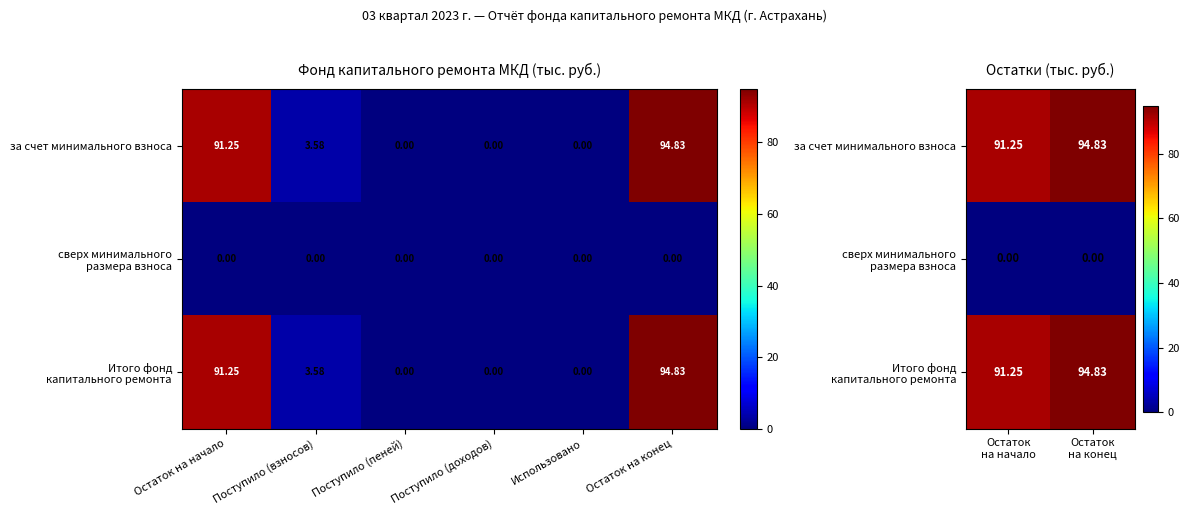

The сверх минимального размера взноса series shows 0.0 at Остаток на начало. True or false?

True